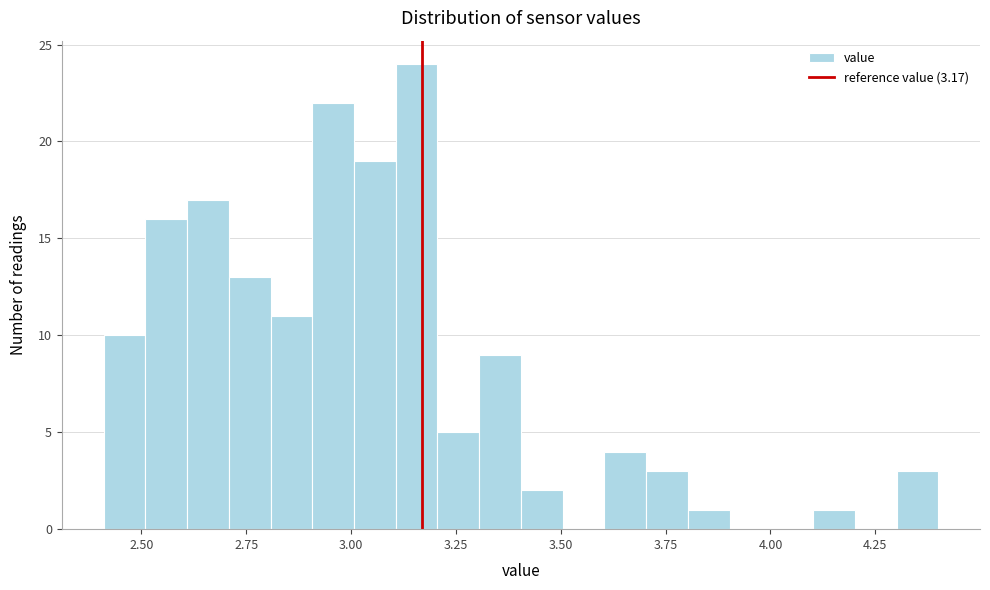

Read against the x-axis, roughly where is the centre of the tallest bar?

3.15